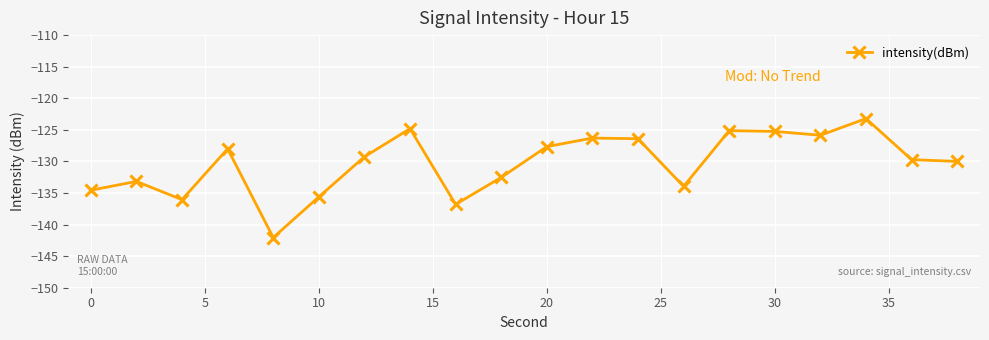

How many lines are shown in the chart?

1